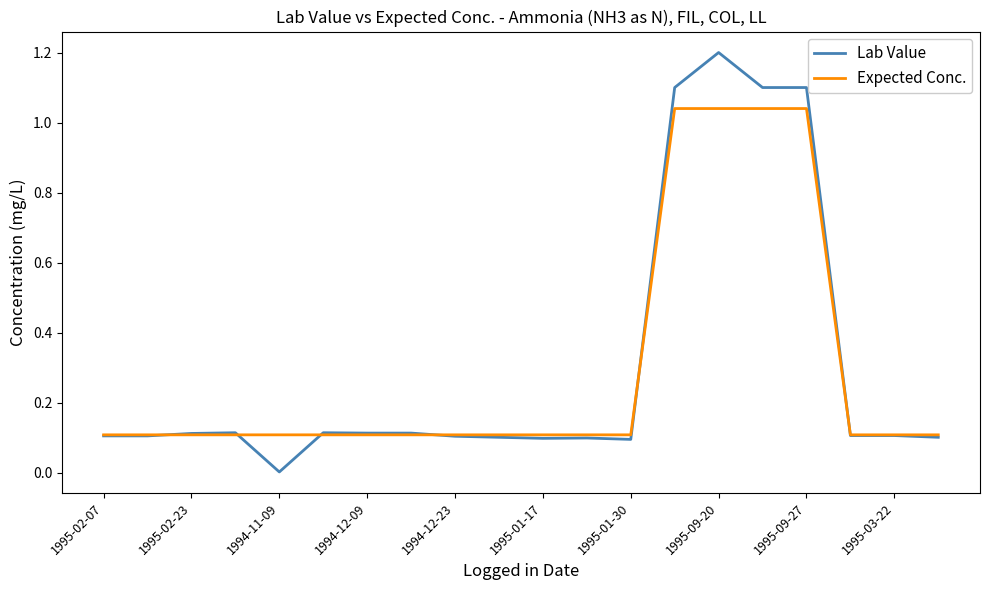

What is the greatest value displayed?

1.2